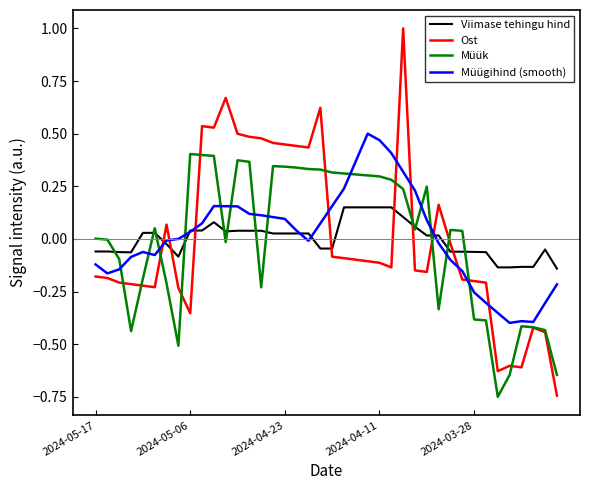

Rank the series by their maximum value, from highest to lowest.

Ost, Müügihind (smooth), Müük, Viimase tehingu hind